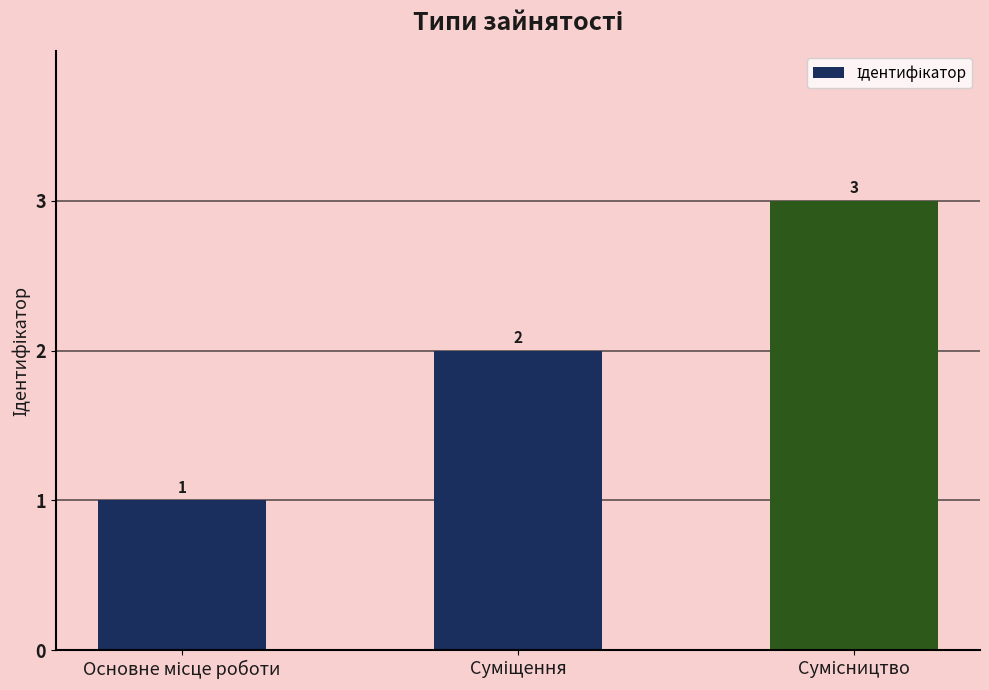

What is the difference between the maximum and minimum values?

2